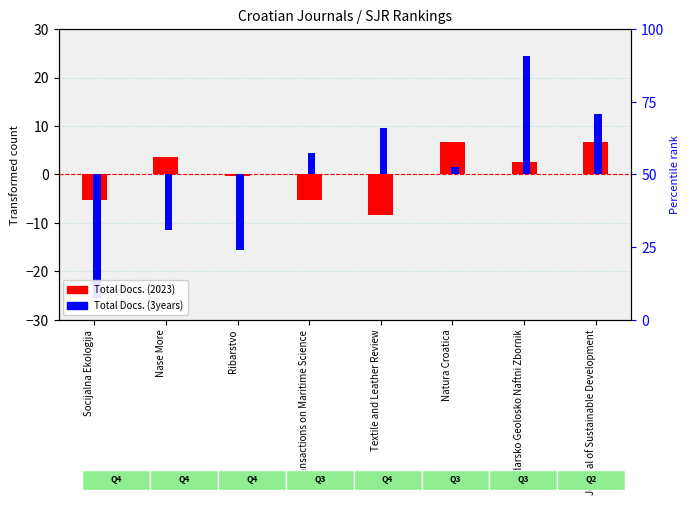

The value of Total Docs. (2023) at Transactions on Maritime Science is -3.4. True or false?

False